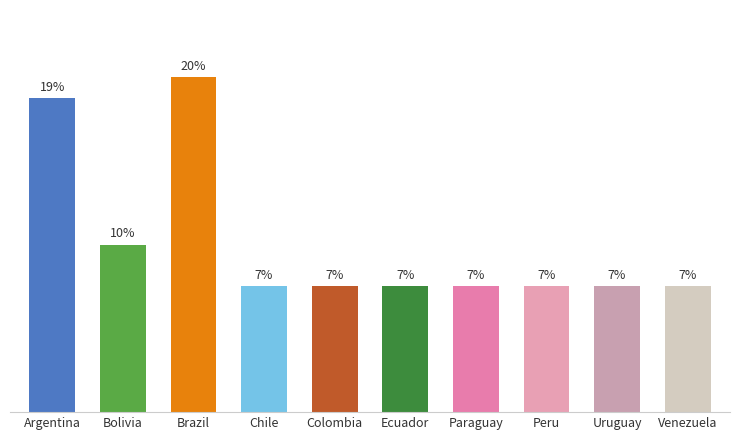

At which category does the chart reach its minimum across all series?

Chile